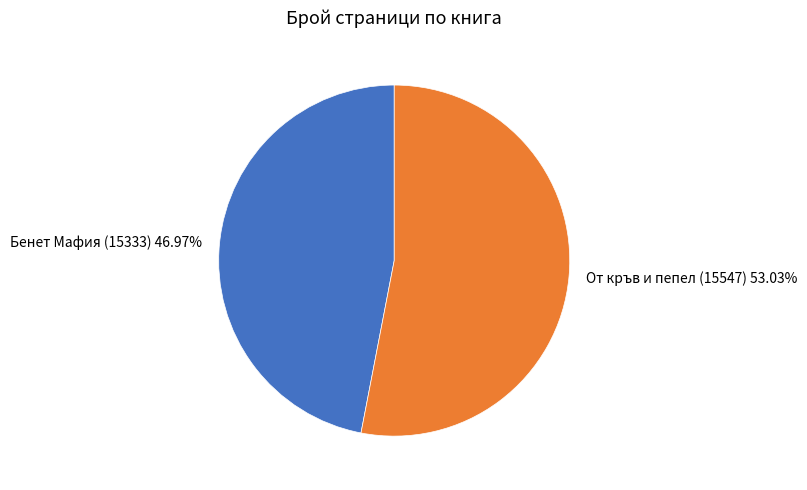

The От кръв и пепел (15547) slice represents 45% of the pie. True or false?

False